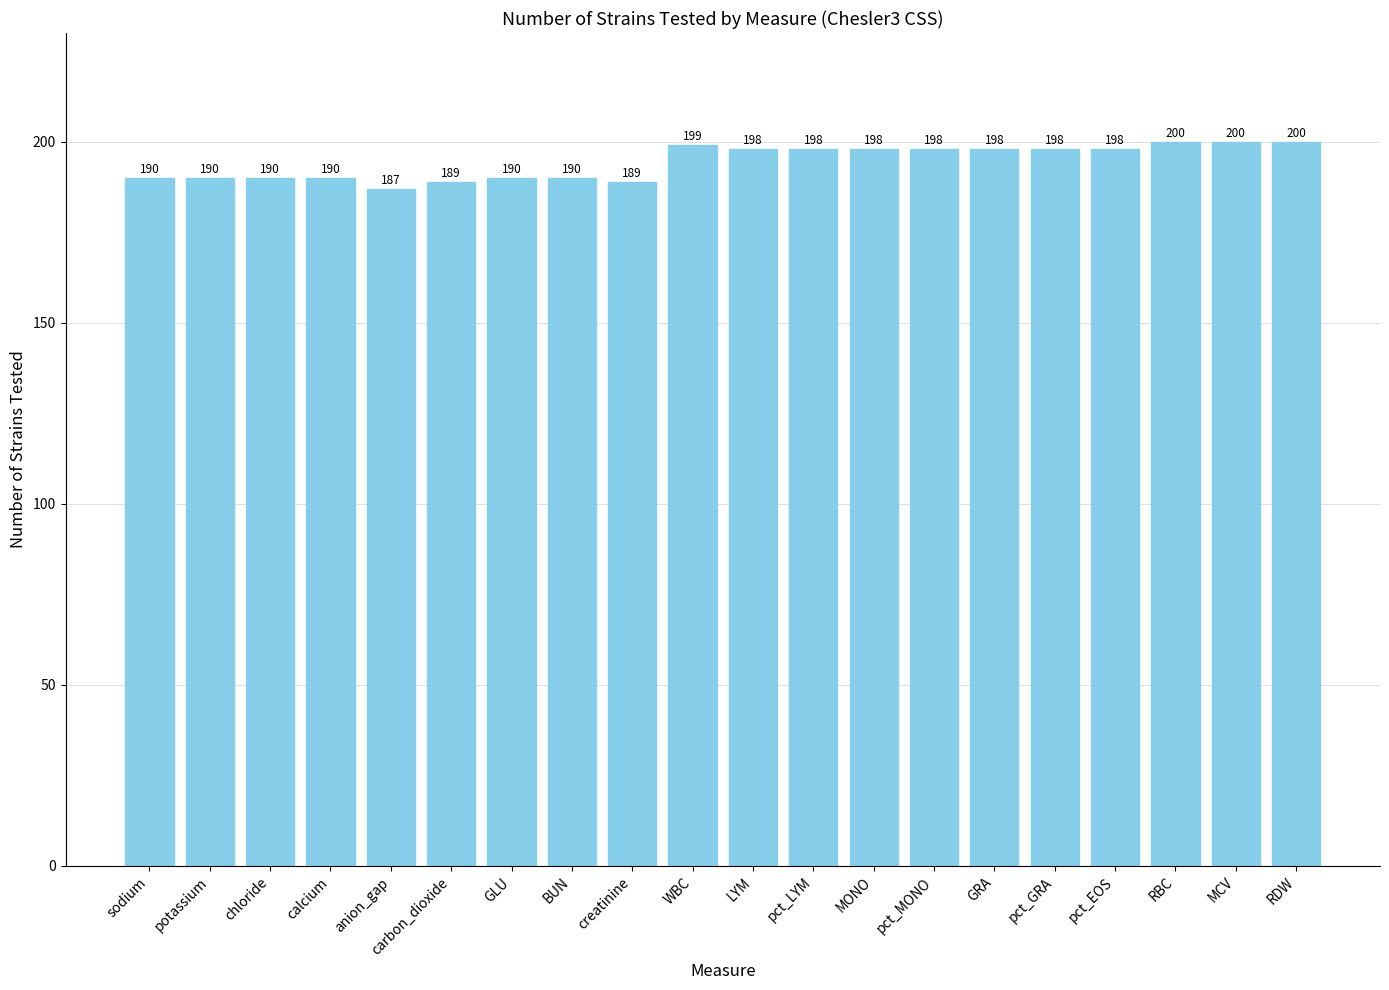

How many bars are there in total?

20